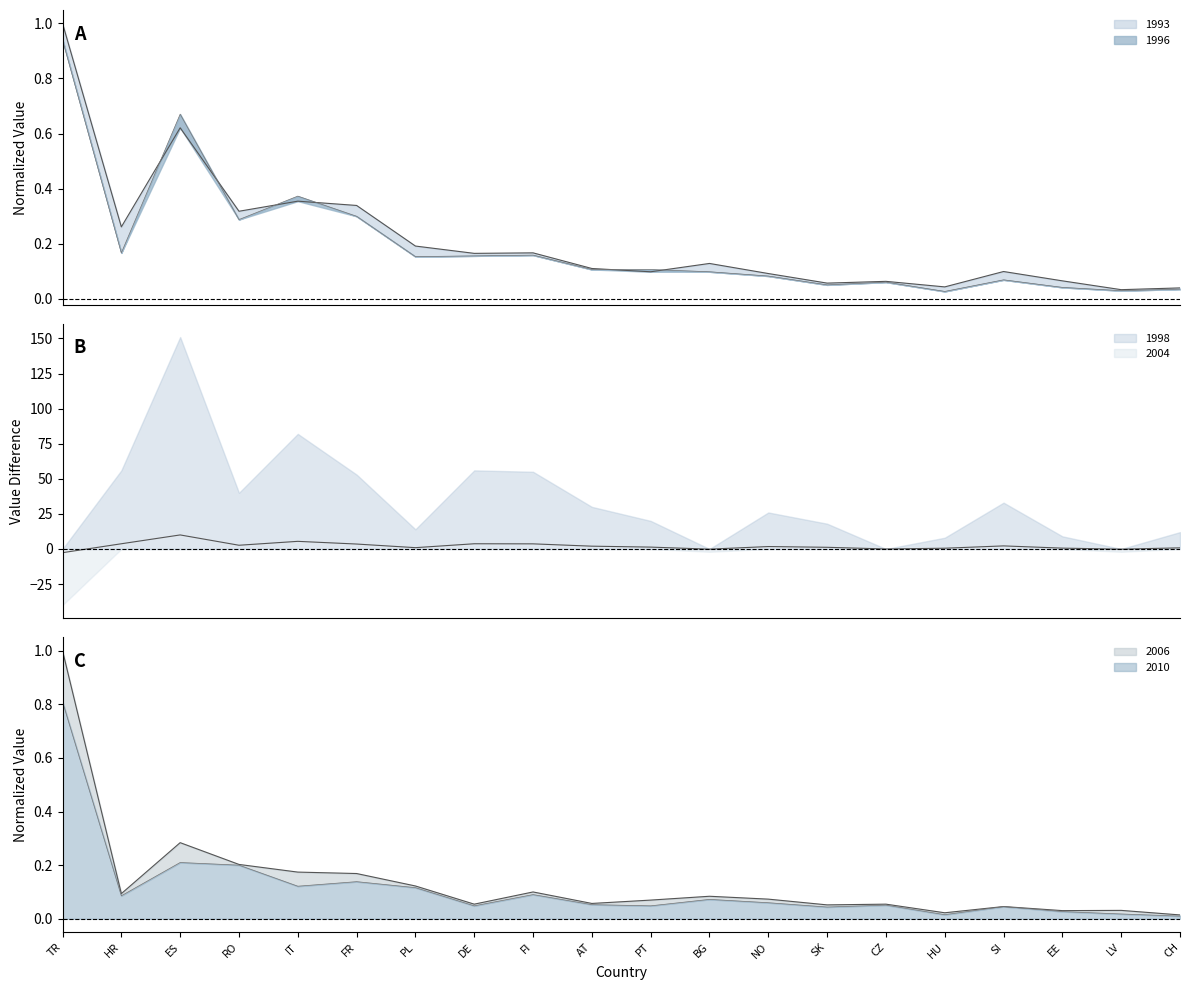

What is the label of the 4th point from the left?

RO